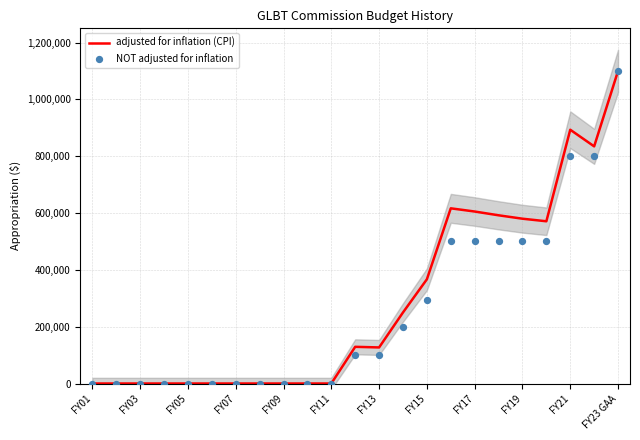

Which series reaches the maximum Y coordinate?

adjusted for inflation (CPI)